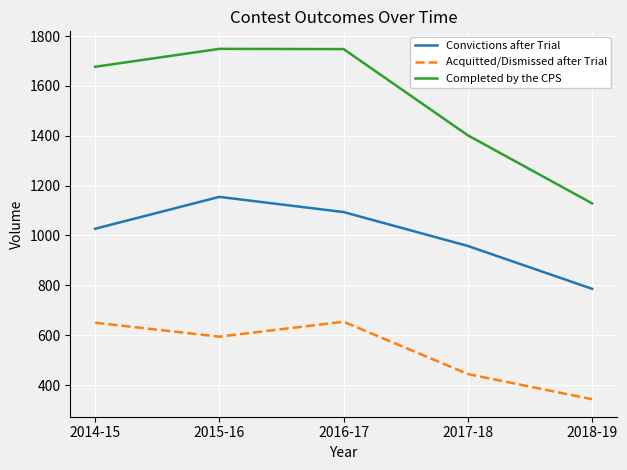

What is the greatest value displayed?

1749